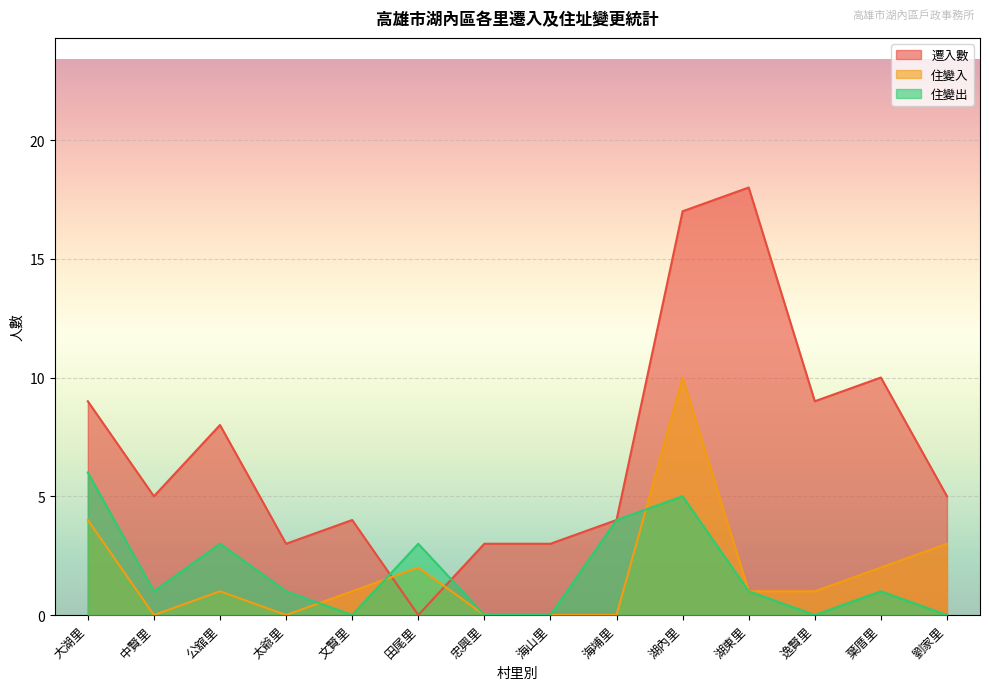

Which category has the highest value in the 住變入 series?

湖內里